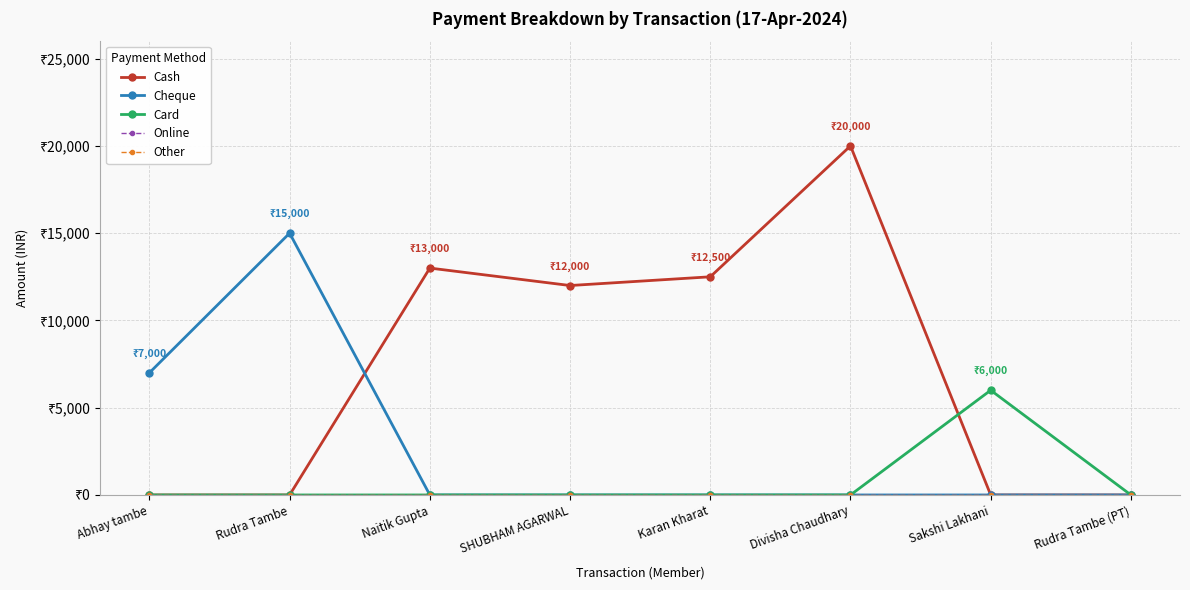

List the series in order of their peak value, lowest first.

Online, Other, Card, Cheque, Cash